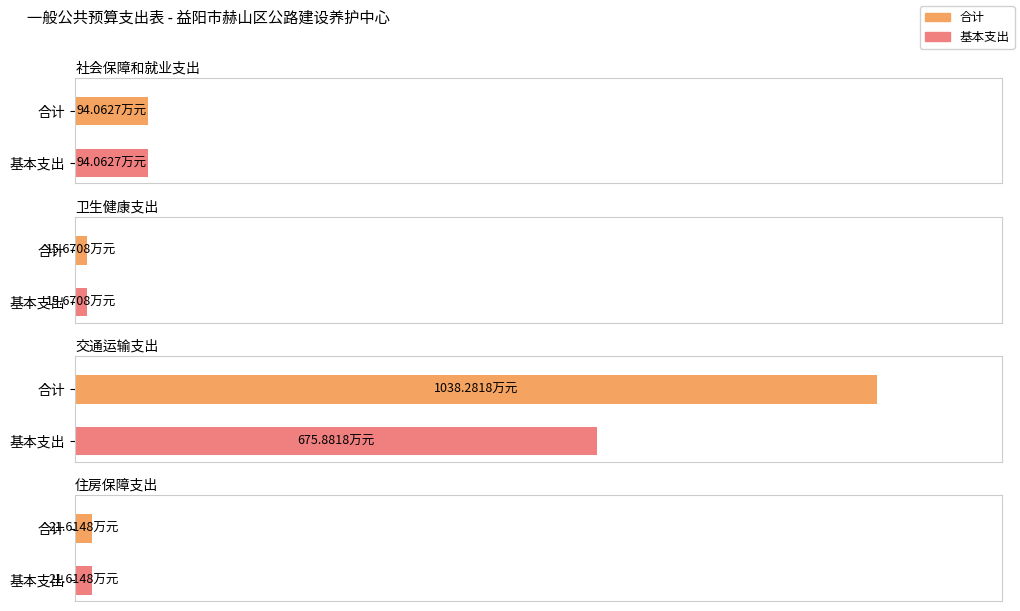

Rank the series by their average value, from lowest to highest.

基本支出, 合计